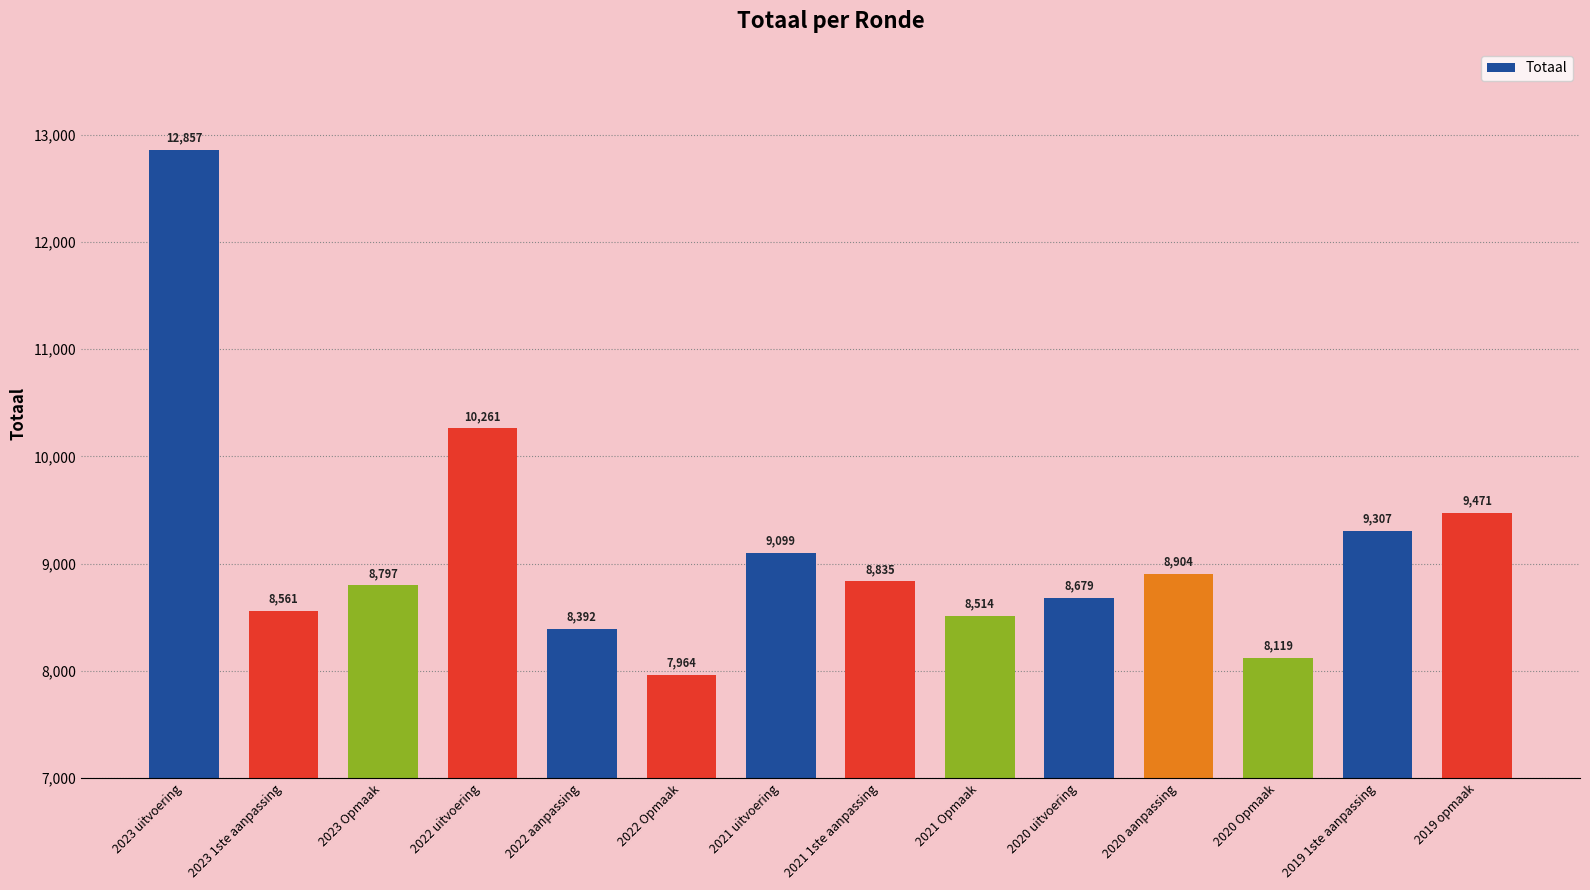

Rank the categories by value from highest to lowest.

2023 uitvoering, 2022 uitvoering, 2019 opmaak, 2019 1ste aanpassing, 2021 uitvoering, 2020 aanpassing, 2021 1ste aanpassing, 2023 Opmaak, 2020 uitvoering, 2023 1ste aanpassing, 2021 Opmaak, 2022 aanpassing, 2020 Opmaak, 2022 Opmaak